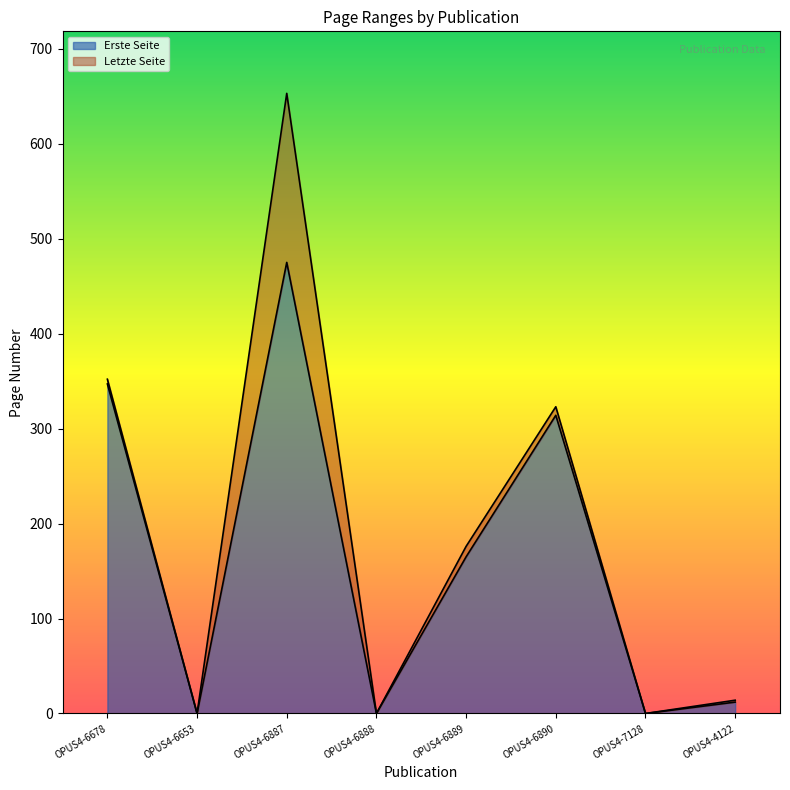

What is the value of the Letzte Seite point at the 8th from the left?

14